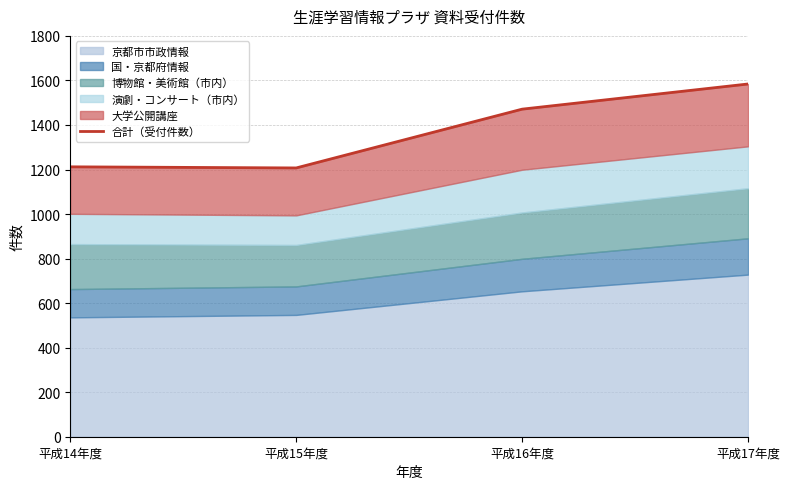

Between 平成16年度 and 平成14年度, which is larger?

平成16年度